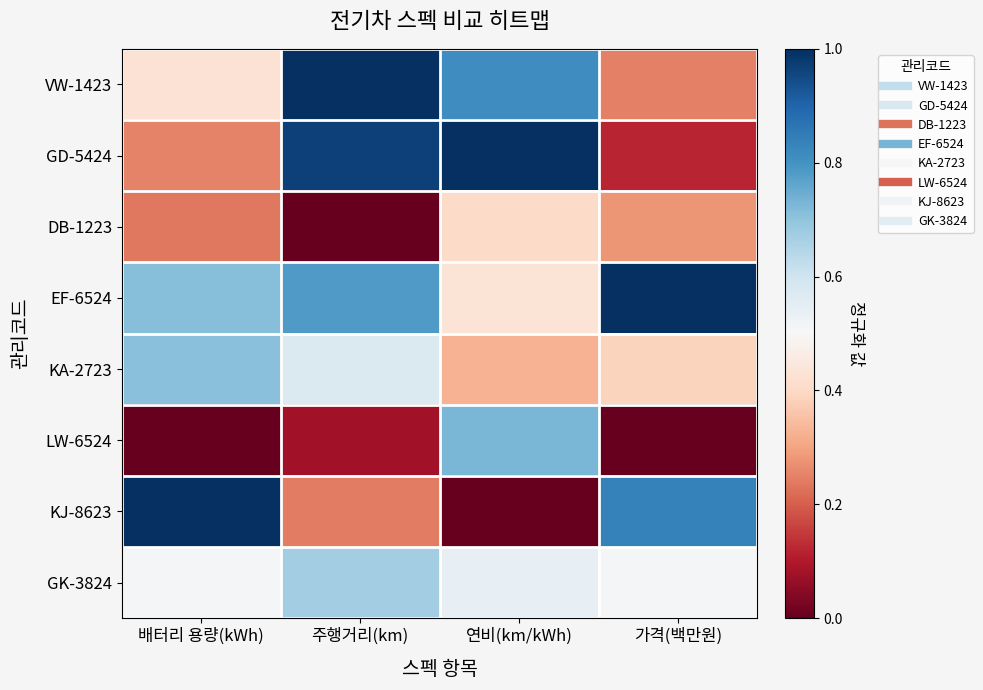

At how many categories does at least one series exceed 0?

4